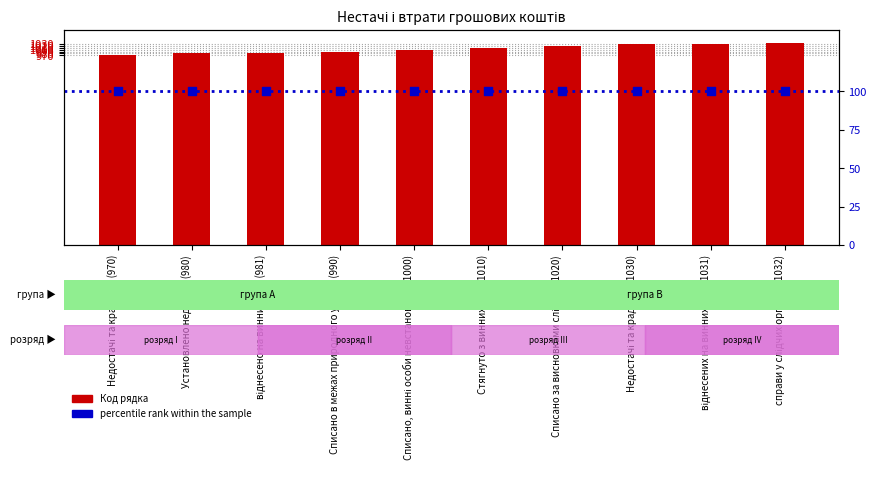

What is the change in value from Недостачі та крадіжки (970) to Списано за висновками слідчих (1020)?

+50